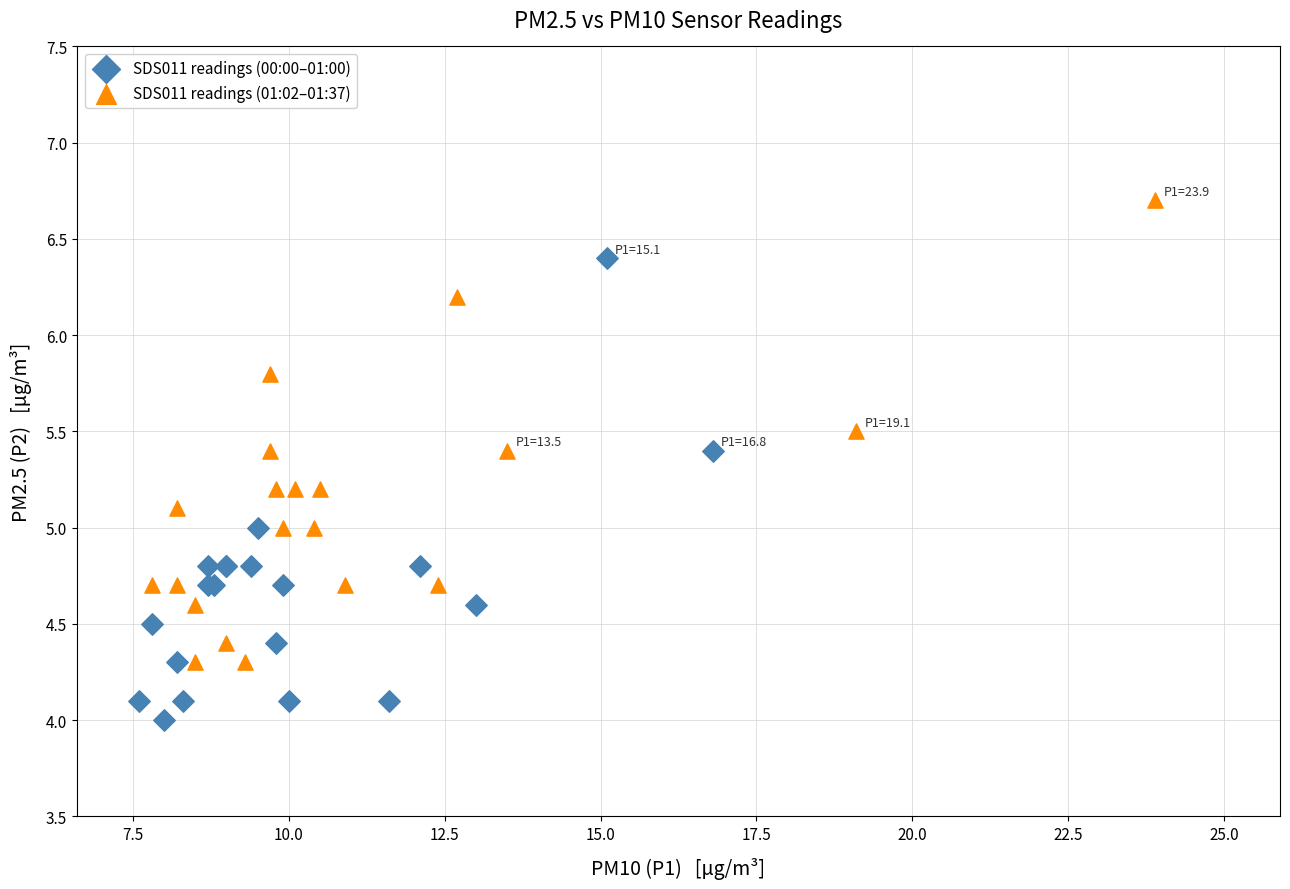

Which series reaches the minimum Y coordinate?

SDS011 readings (00:00–01:00)